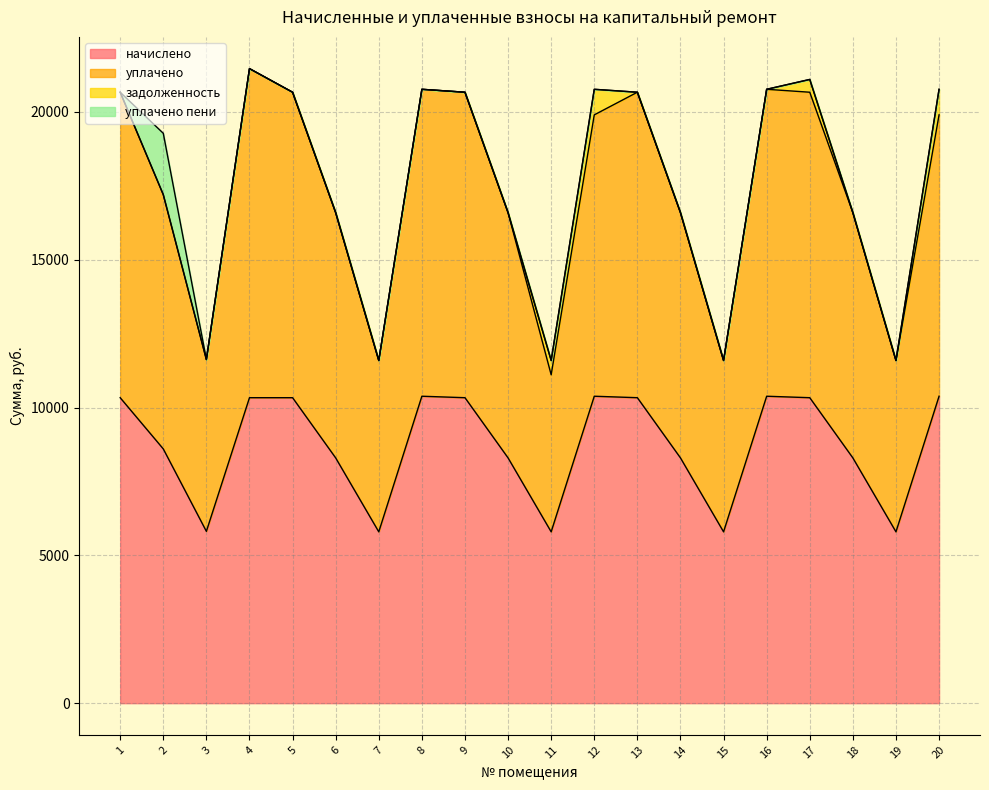

What is the minimum value for начислено?

5796.0